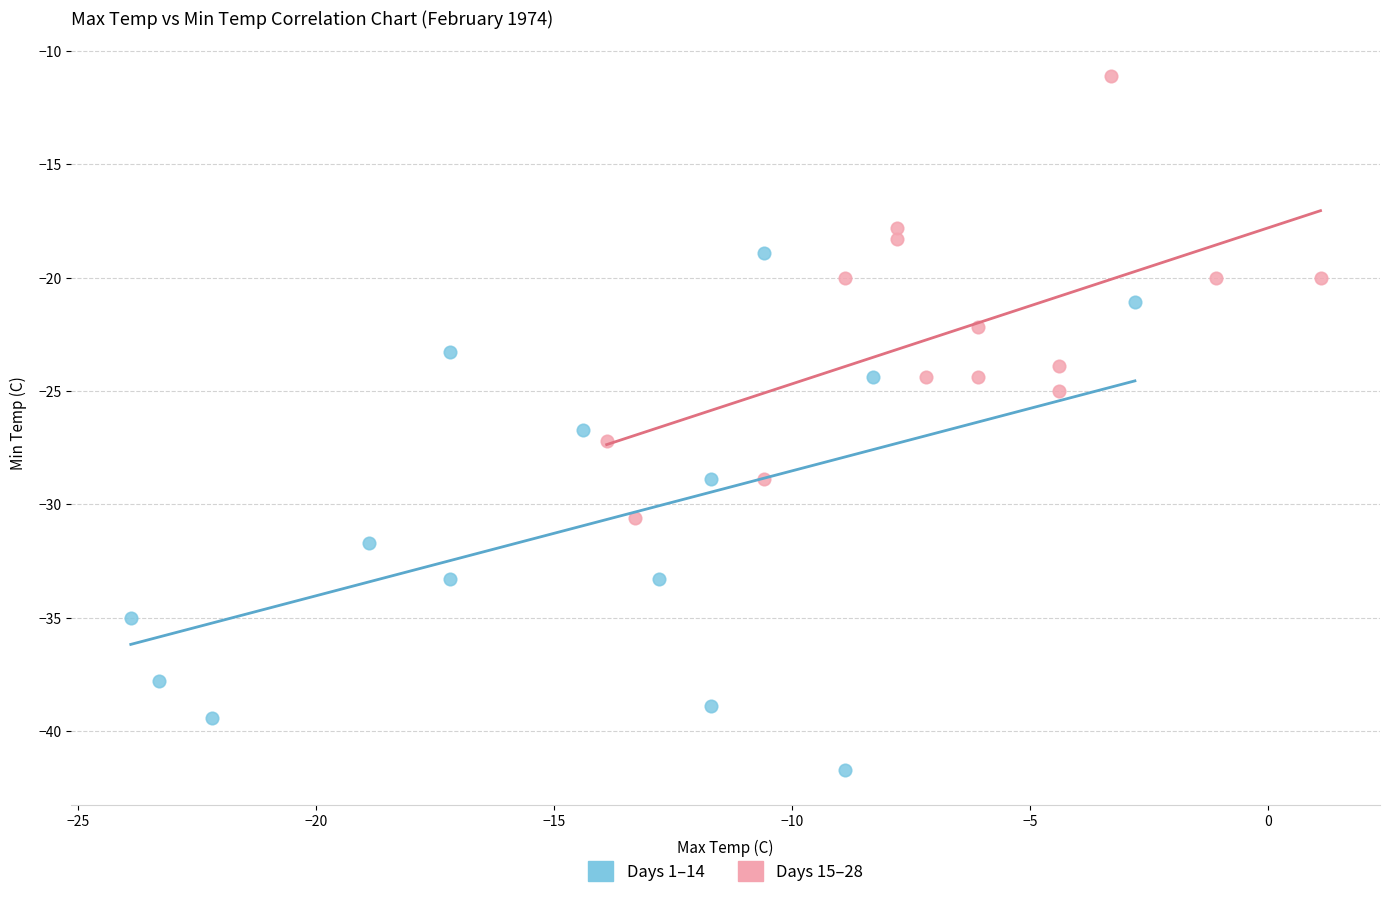

Which series reaches the maximum Y coordinate?

Days 15–28